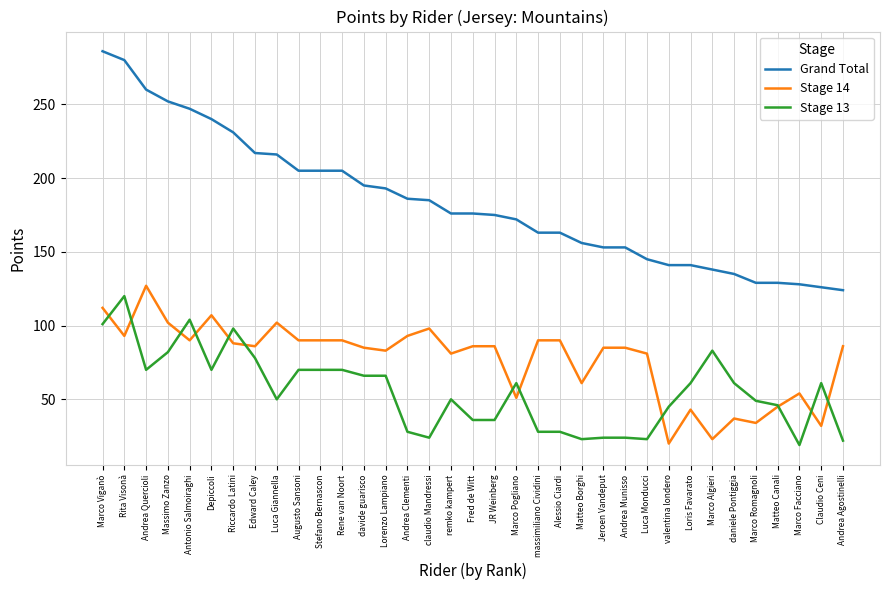

What are all the series names shown in the legend?

Grand Total, Stage 14, Stage 13